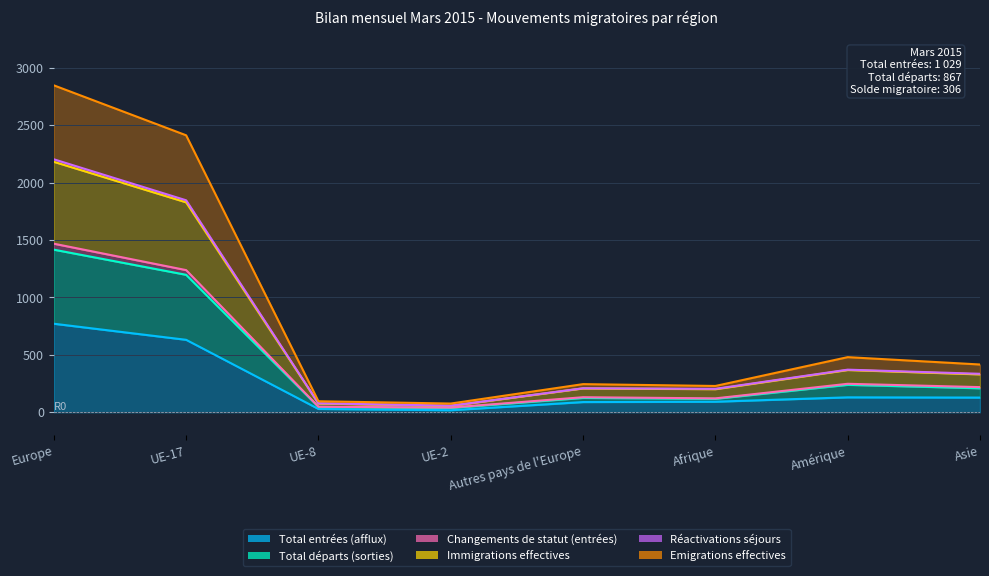

What is the lowest value of the Immigrations effectives series?

56